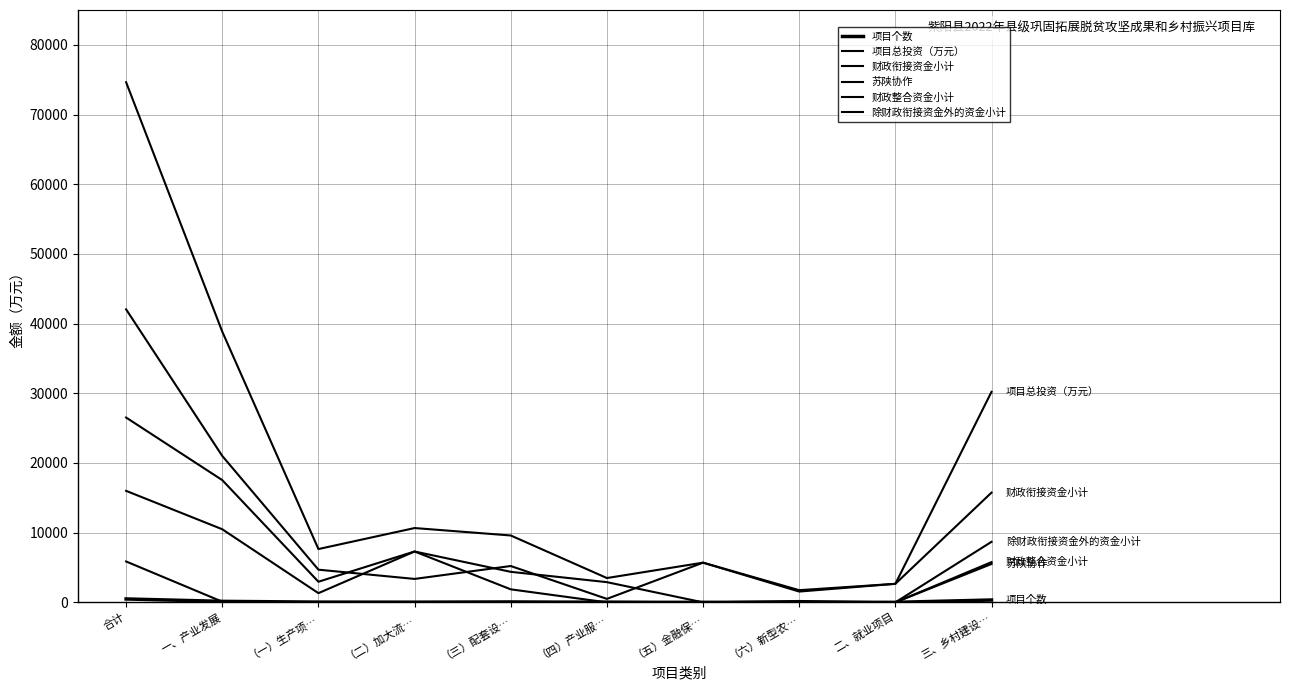

Is this an area chart (filled region under the line)?

No